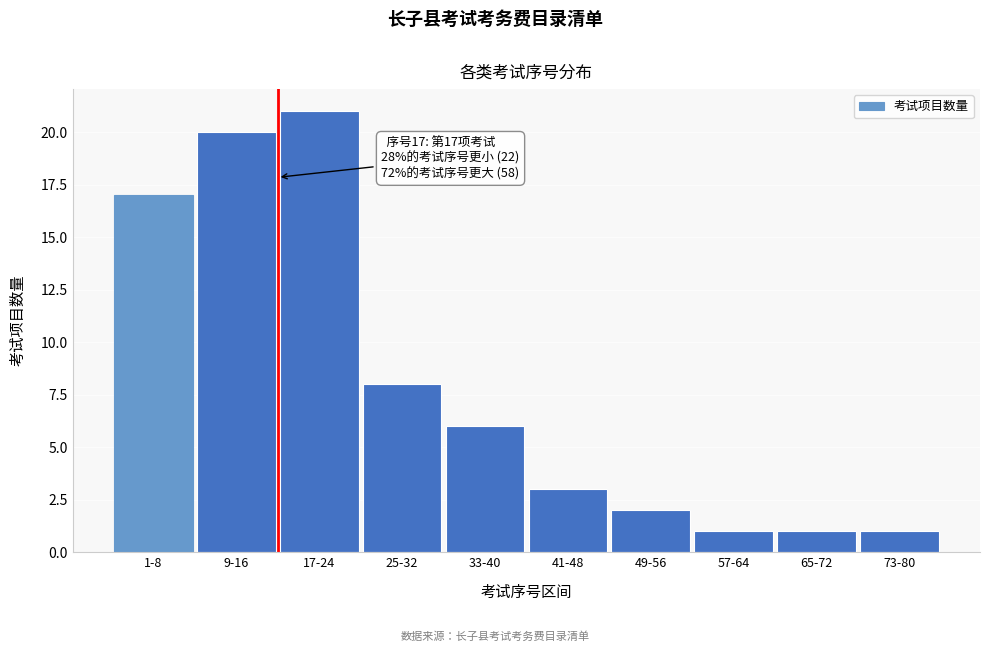

Reading left to right, what are all the values shown in this chart?

17	20	21	8	6	3	2	1	1	1